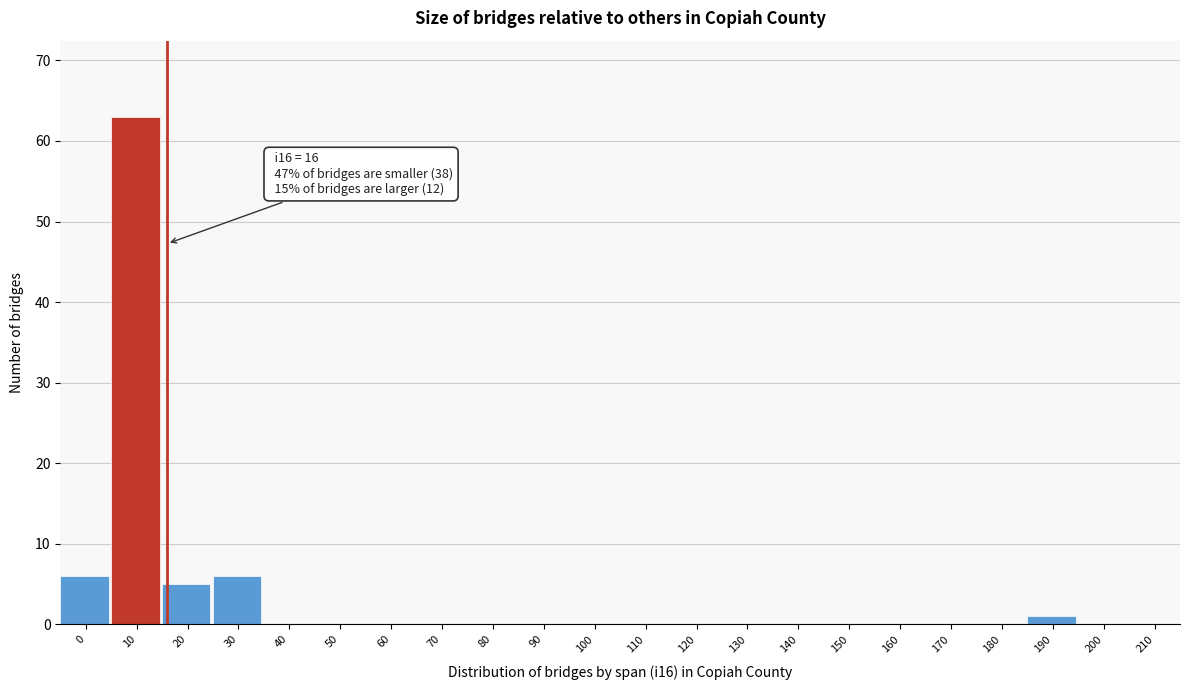

Reading right to left, extract all data points from this chart.

210=0	200=0	190=1	180=0	170=0	160=0	150=0	140=0	130=0	120=0	110=0	100=0	90=0	80=0	70=0	60=0	50=0	40=0	30=6	20=5	10=63	0=6